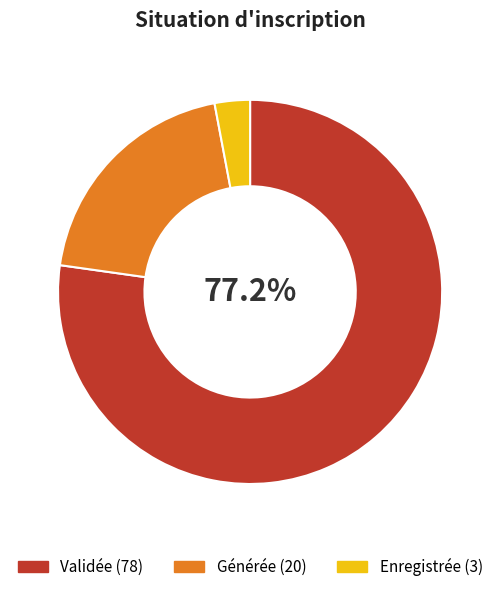

Do Enregistrée and Générée together represent more than half of the pie?

No